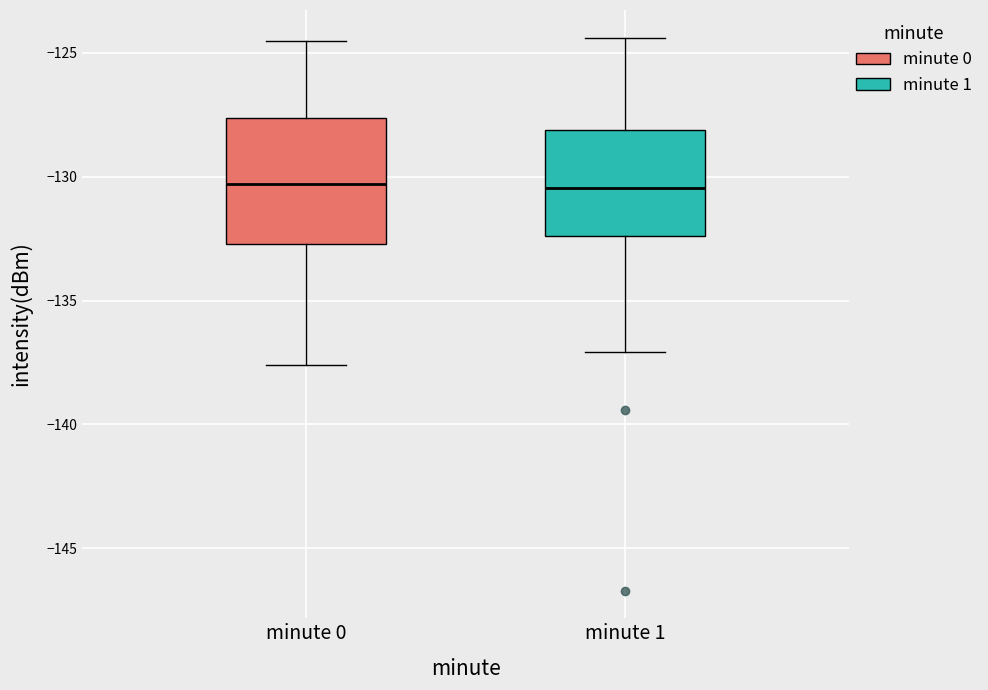

Where does the median line of the box for minute 1 sit on the y-axis? The values are not printed on the chart, so give them approximately, as read against the axis.

-130.5